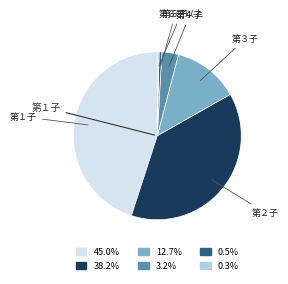

Is there a majority slice in this chart?

No